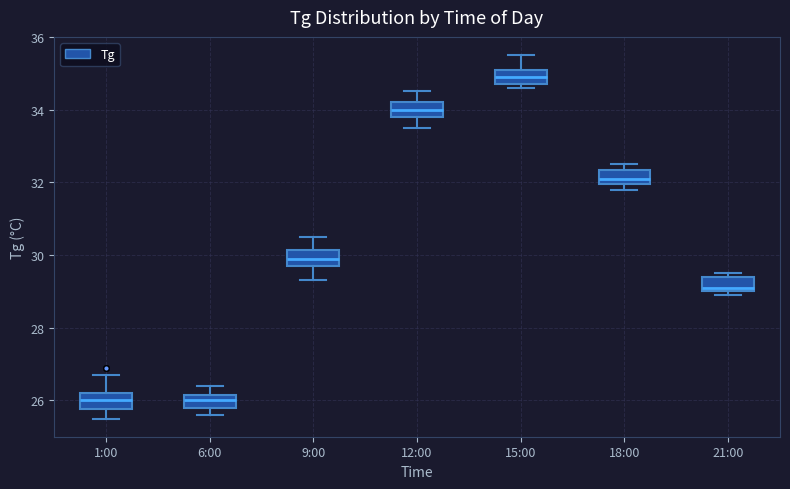

Reading left to right, transcribe this box plot: for each box, give where its median line is, the range the box spans, and where its two whiskers end, as read against the y-axis. The values are not printed on the chart, so give them approximately, as read against the axis.

1:00: median 26.0, box 25.8 to 26.2, whiskers 25.6 to 26.8
6:00: median 26.0, box 25.8 to 26.2, whiskers 25.6 to 26.4
9:00: median 30.0, box 29.8 to 30.2, whiskers 29.4 to 30.6
12:00: median 34.0, box 33.8 to 34.2, whiskers 33.6 to 34.6
15:00: median 35.0, box 34.8 to 35.2, whiskers 34.6 to 35.6
18:00: median 32.2, box 32.0 to 32.4, whiskers 31.8 to 32.6
21:00: median 29.2, box 29.0 to 29.4, whiskers 29.0 (just below the box's lower edge) to 29.6